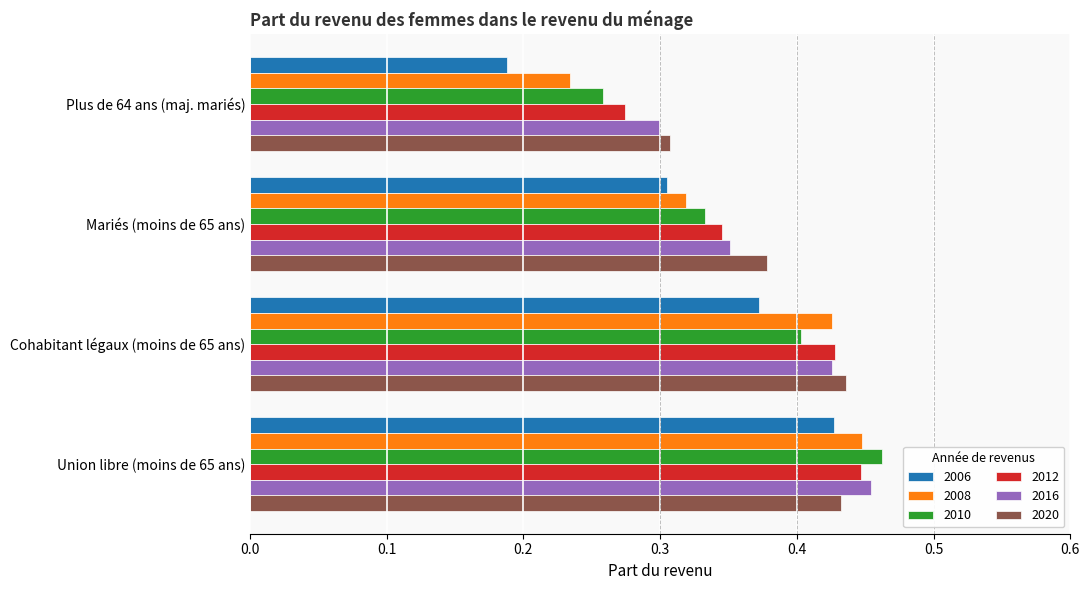

Which category has the lowest value in the 2006 series?

Plus de 64 ans (maj. mariés)